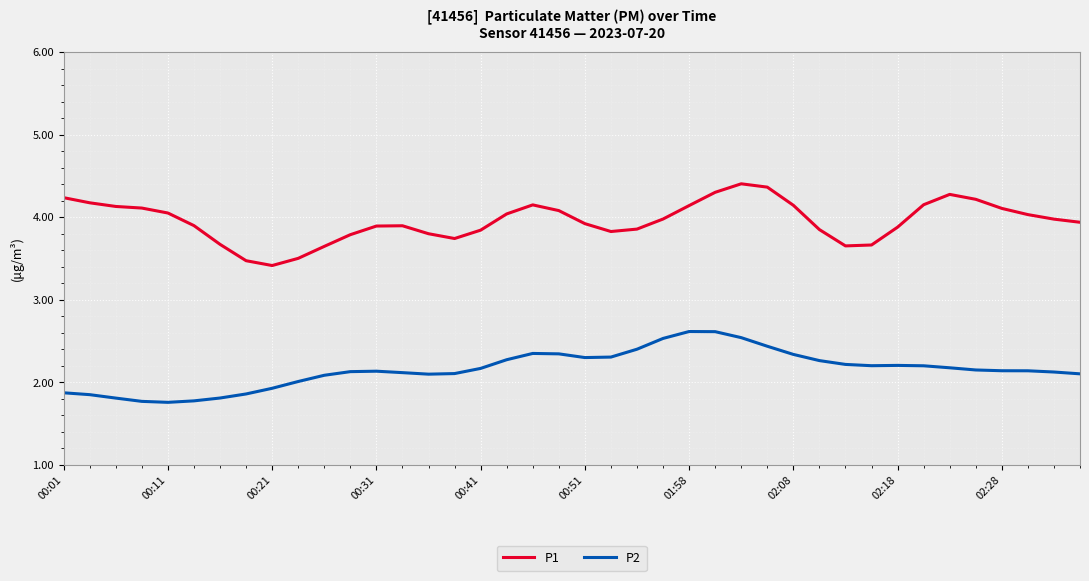

True or false: P1 and P2 cross at least once.

False